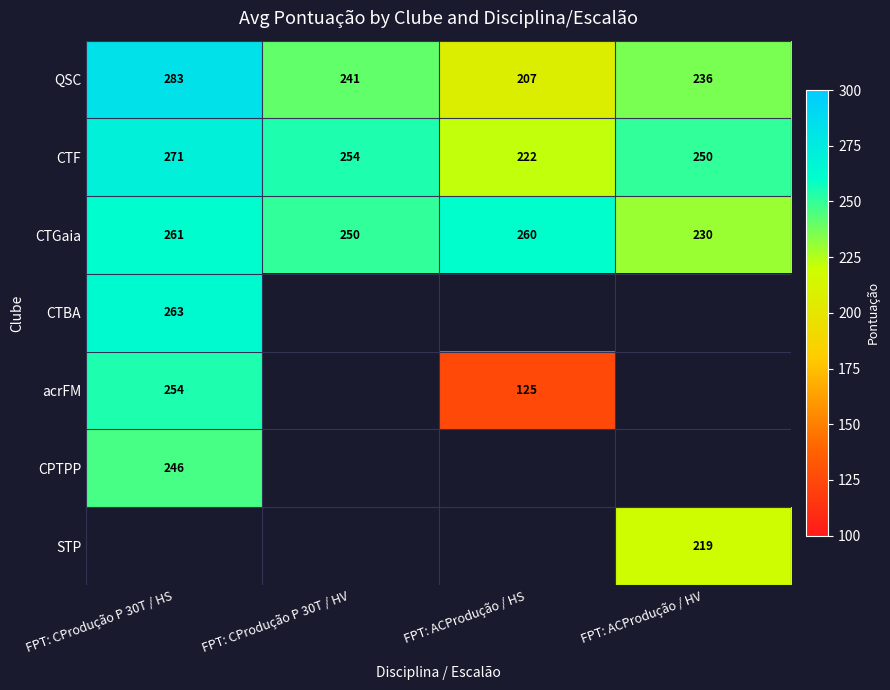

Rank the categories by QSC value from highest to lowest.

FPT: CProdução P 30T / HS, FPT: CProdução P 30T / HV, FPT: ACProdução / HV, FPT: ACProdução / HS